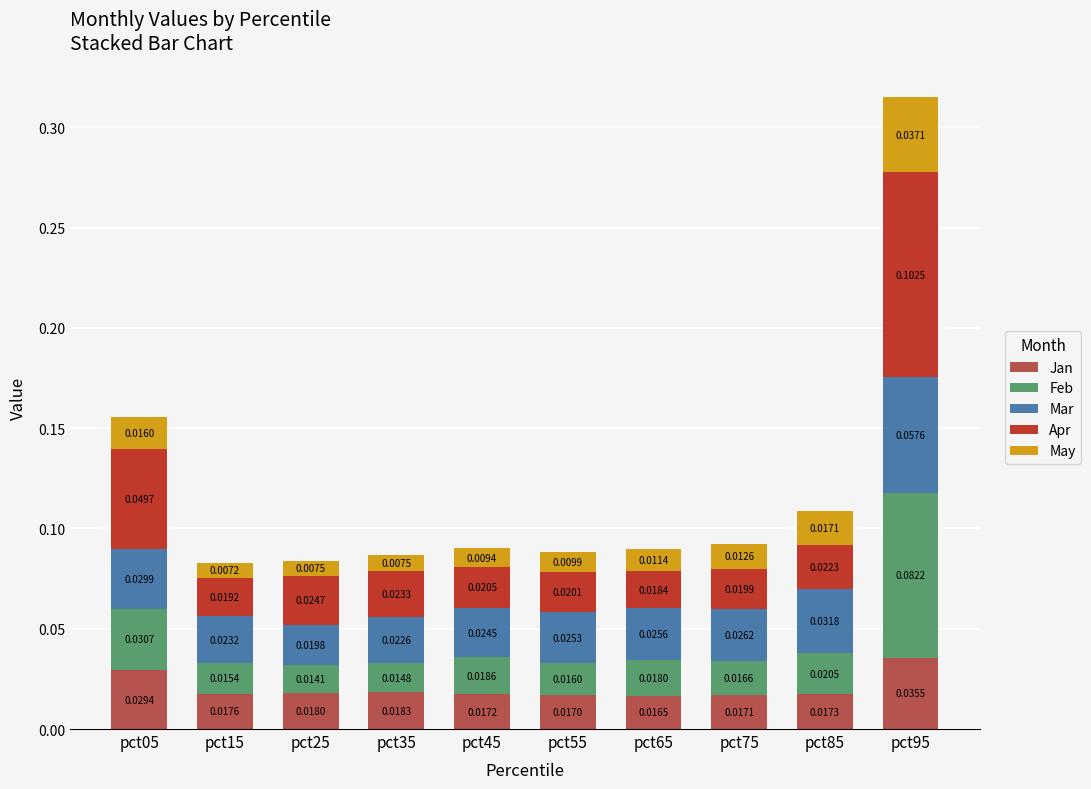

At which category is the sum across all series the highest?

pct95